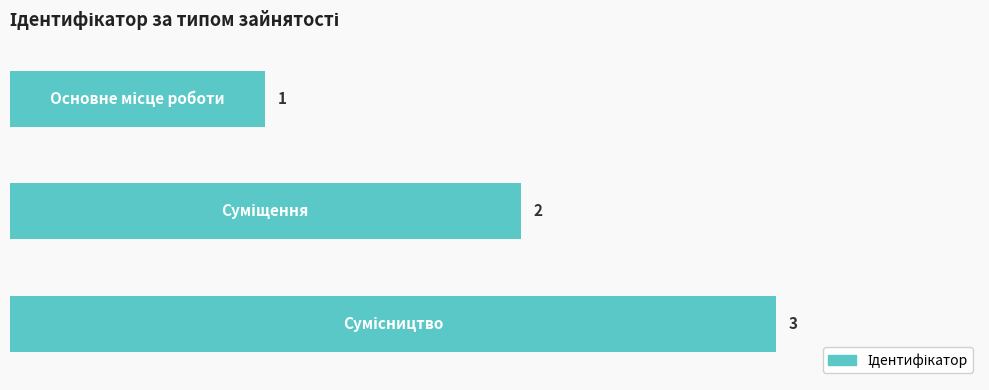

What is the value of the 2nd bar from the top?

2